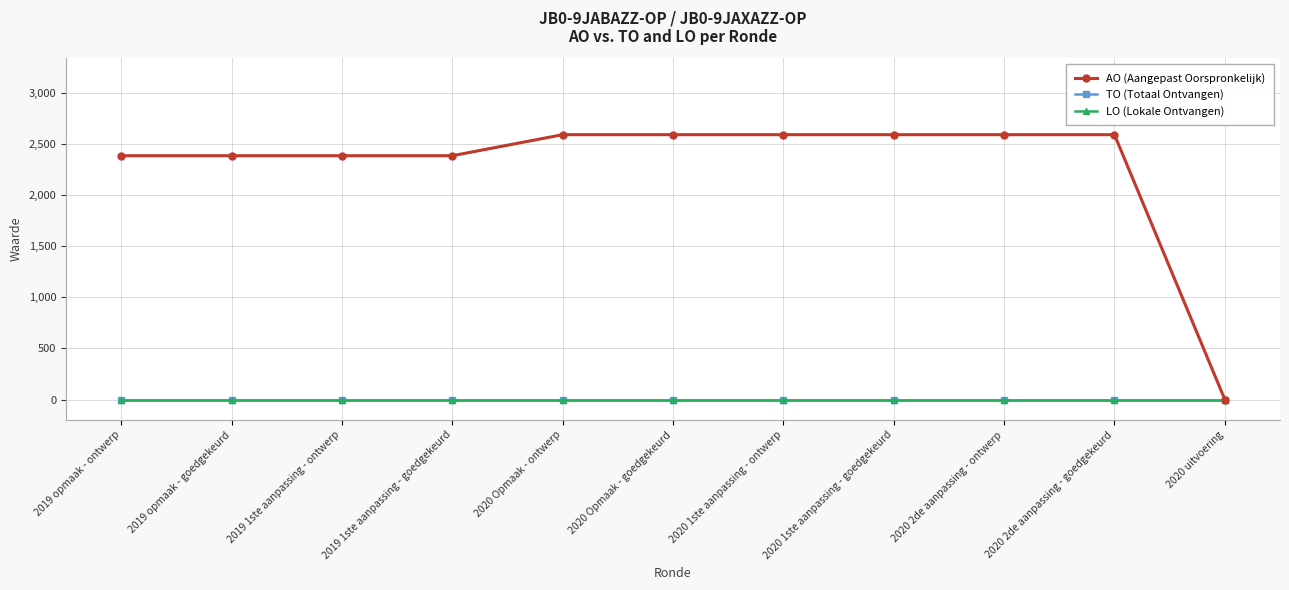

Is this an area chart (filled region under the line)?

No